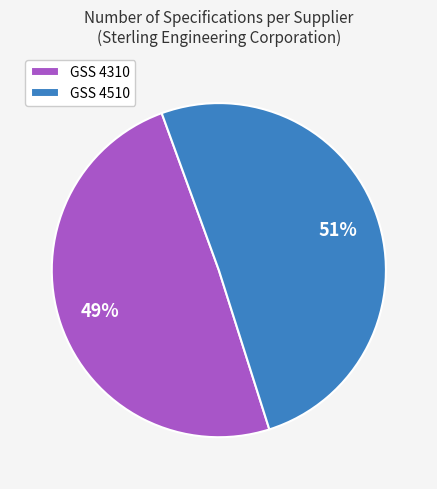

To the nearest percent, what is the combined percentage of GSS 4510 and GSS 4310?

100%